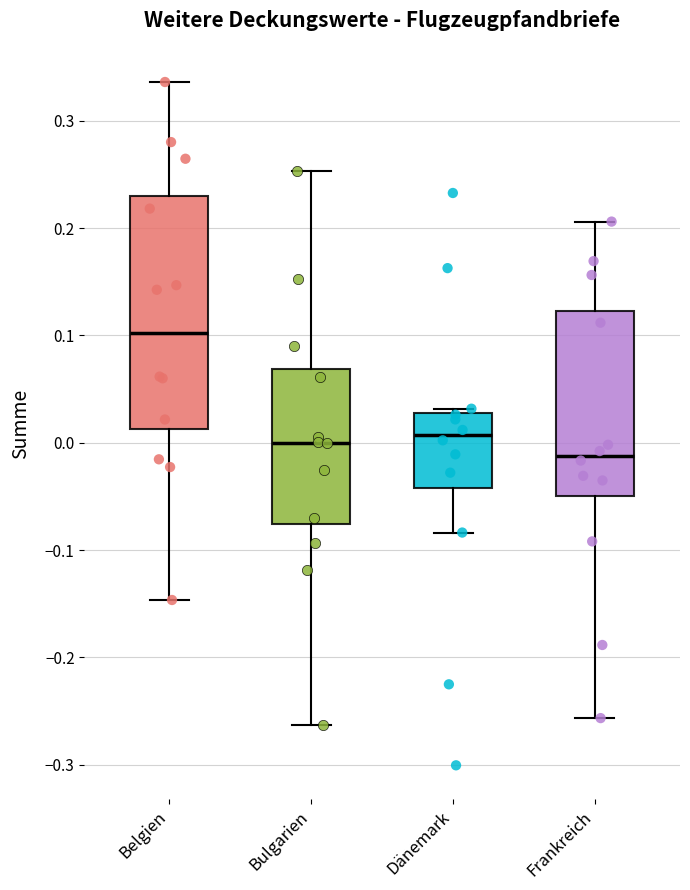

Reading left to right, read every box against the y-axis: the position of its median line, the range the box covers, and the ends of its whiskers. The values are not printed on the chart, so give them approximately, as read against the axis.

Belgien: median 0.10, box 0.01 to 0.23, whiskers -0.15 to 0.34
Bulgarien: median 0.00, box -0.08 to 0.07, whiskers -0.26 to 0.25
Dänemark: median 0.01, box -0.04 to 0.03, whiskers -0.08 to 0.03 (just above the box's upper edge)
Frankreich: median -0.01, box -0.05 to 0.12, whiskers -0.26 to 0.21